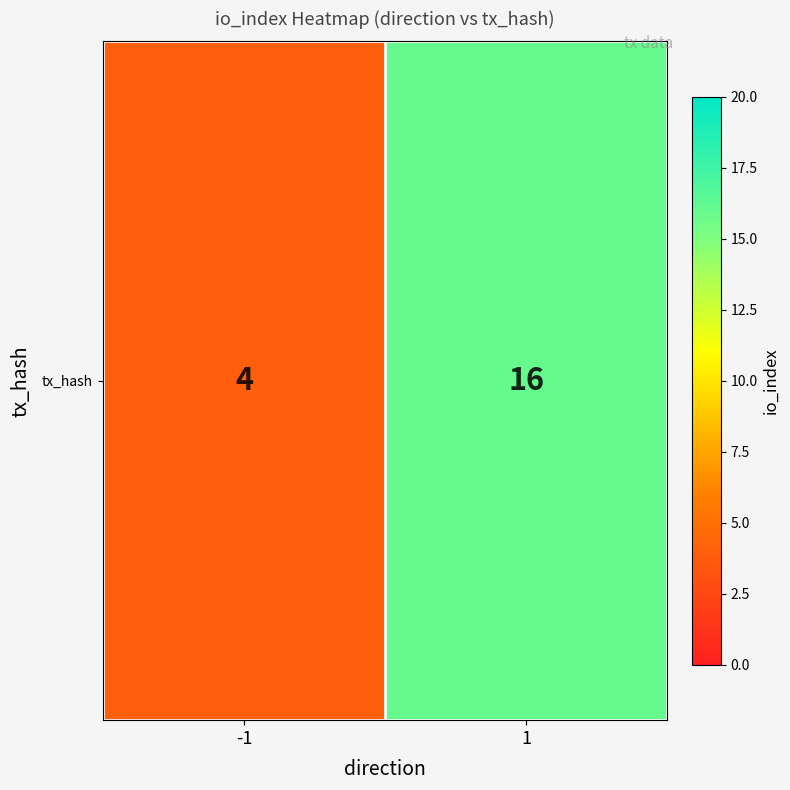

Which category has the highest value across all series?

1